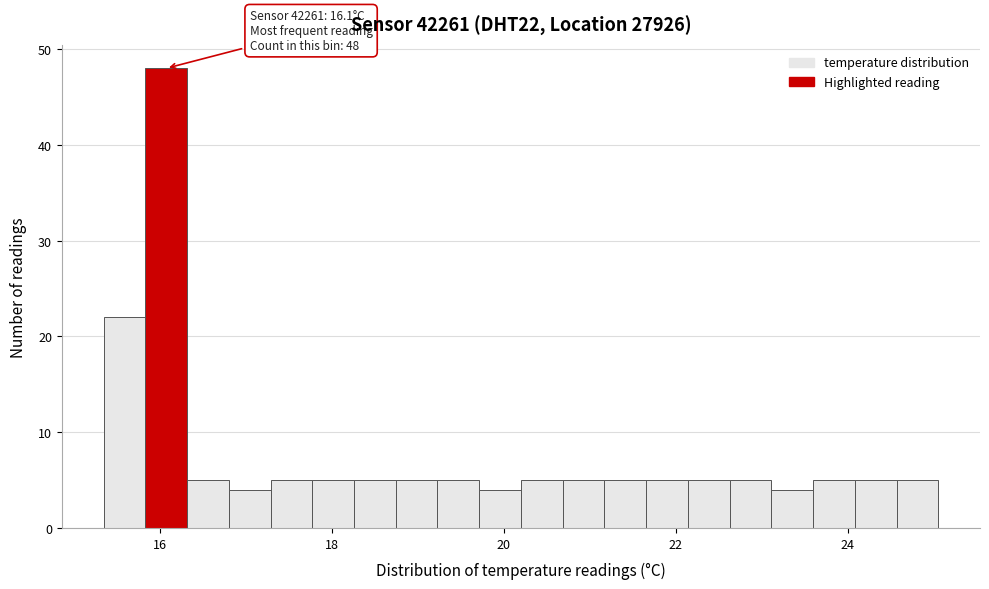

Read against the x-axis, roughly where is the centre of the tallest bar?

16.0